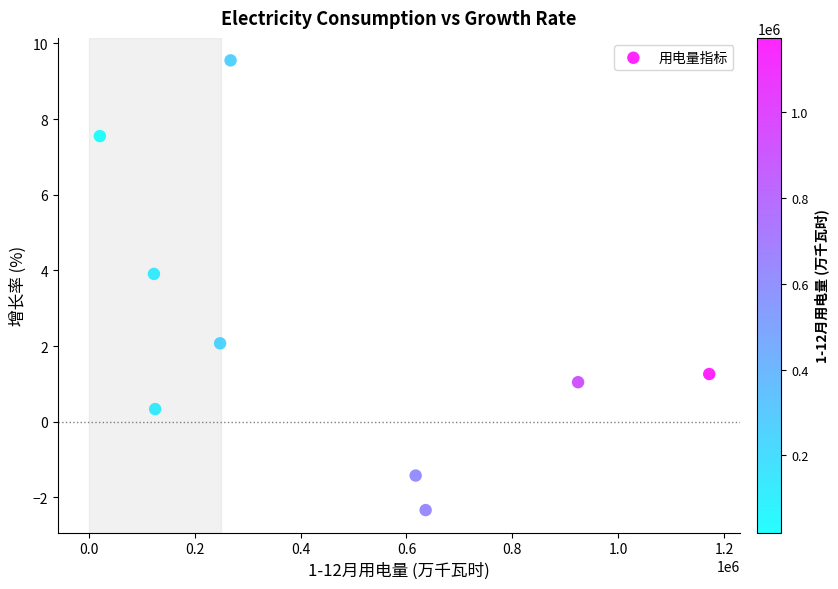

What is the average X value?

459292.2